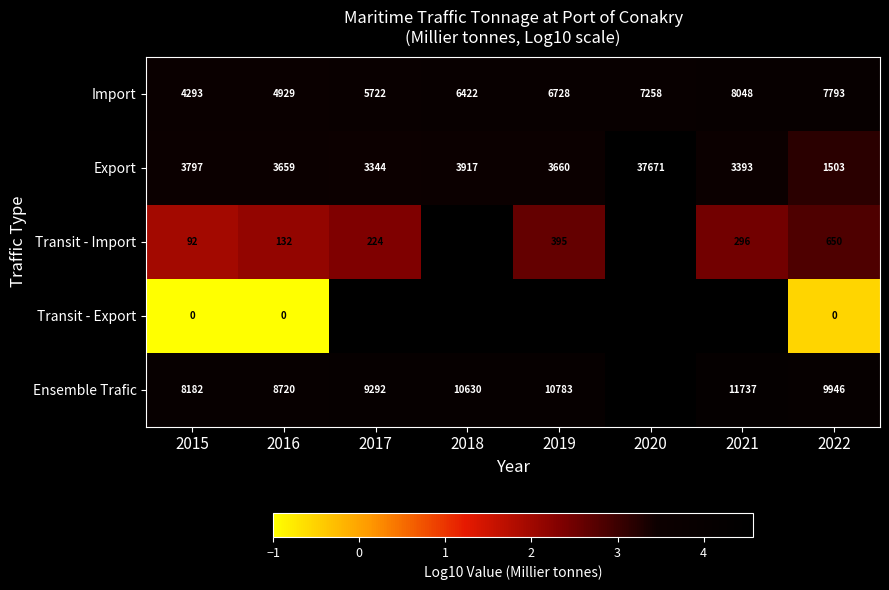

Rank the series at 2016 from highest to lowest value.

Ensemble Trafic, Import, Export, Transit - Import, Transit - Export